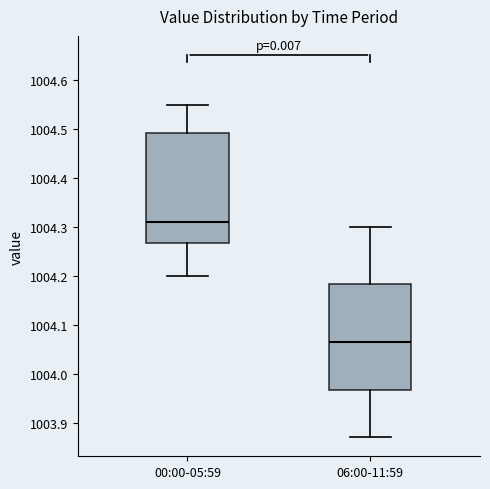

Reading left to right, read every box against the y-axis: the position of its median line, the range the box covers, and the ends of its whiskers. The values are not printed on the chart, so give them approximately, as read against the axis.

00:00-05:59: median 1004.31, box 1004.27 to 1004.49, whiskers 1004.20 to 1004.55
06:00-11:59: median 1004.07, box 1003.97 to 1004.18, whiskers 1003.87 to 1004.30